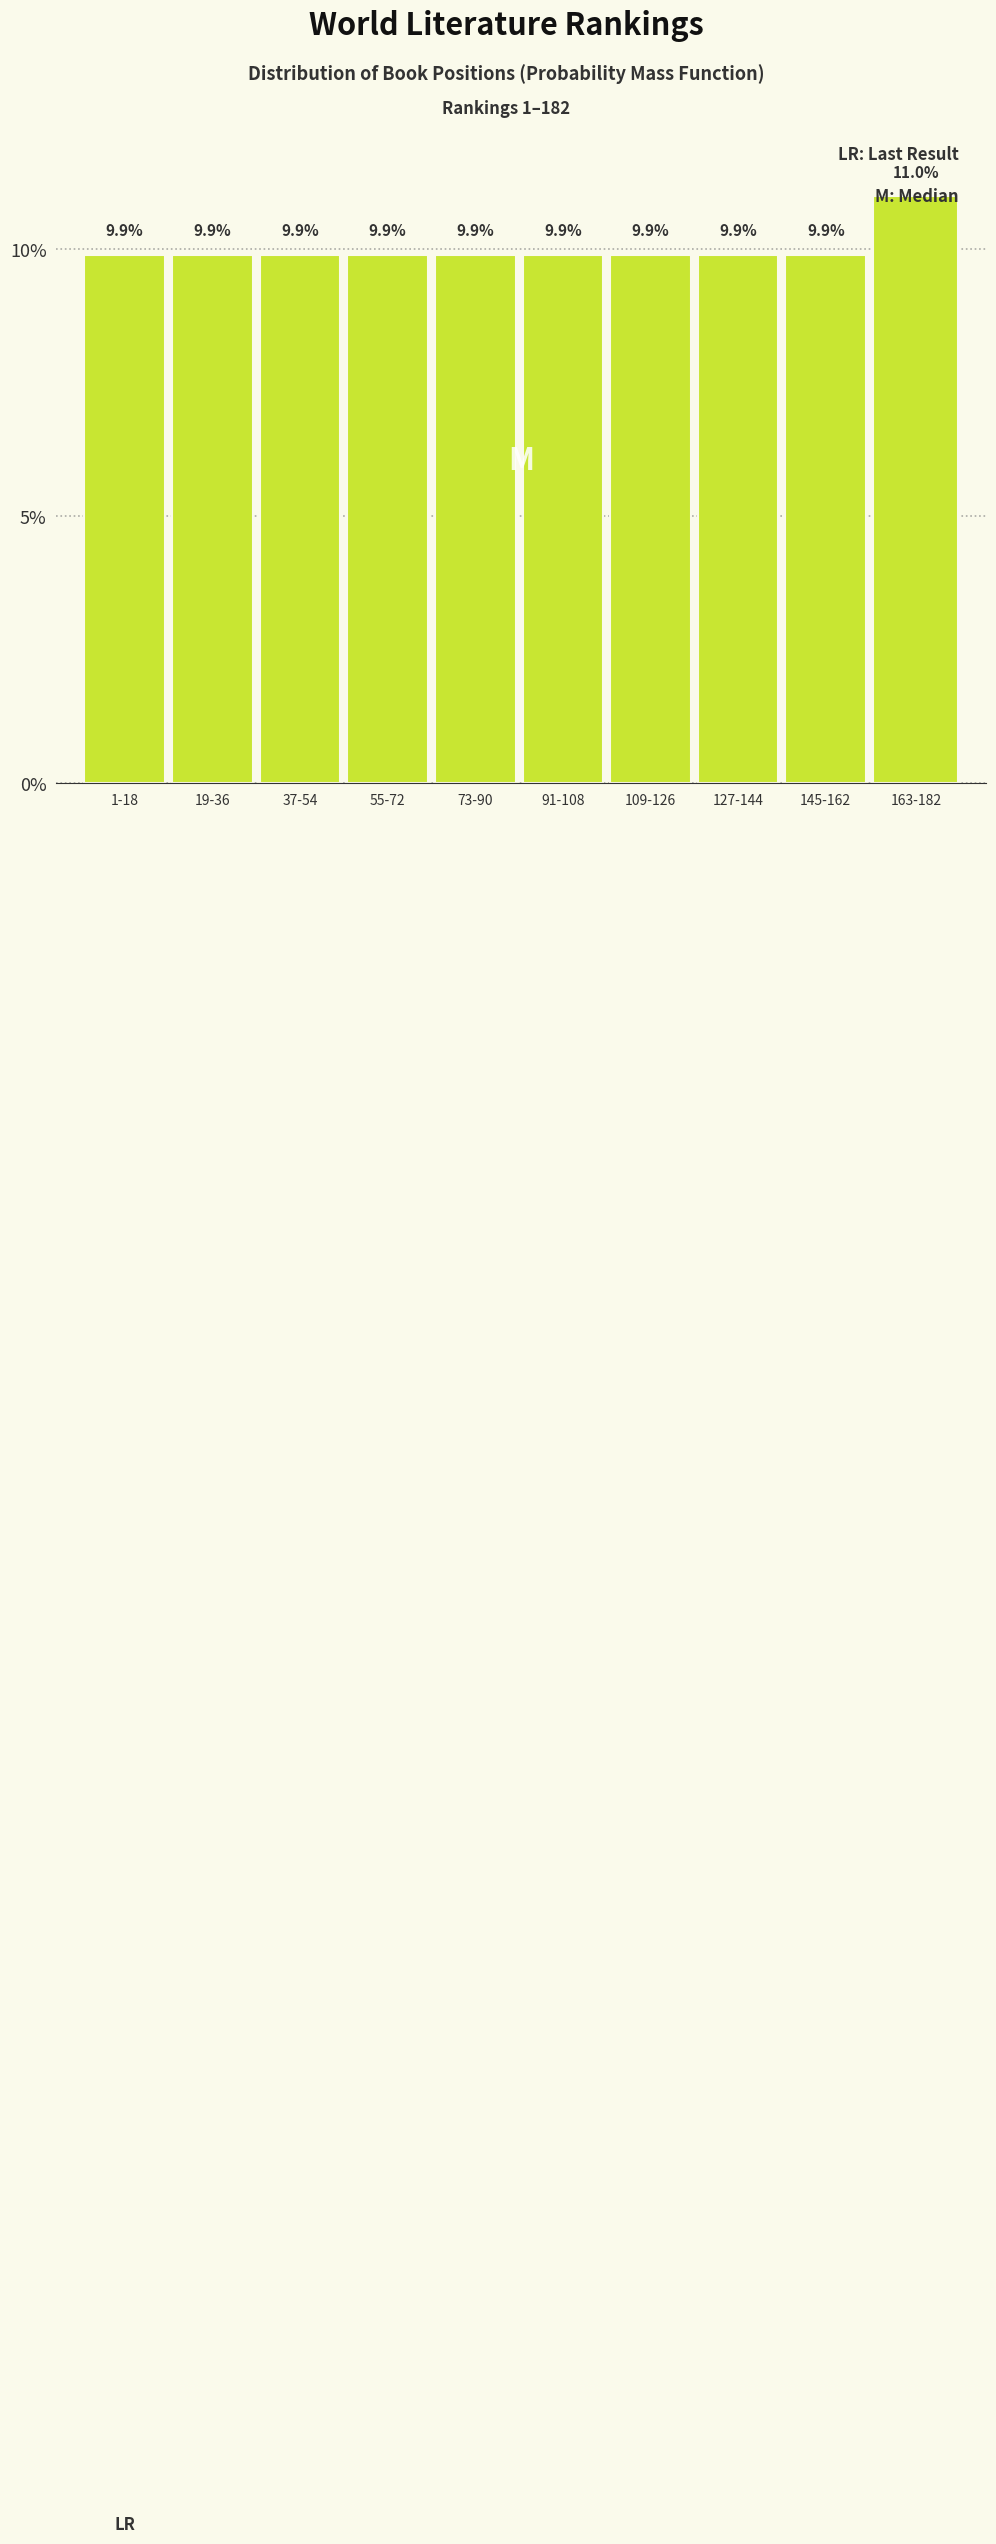

What is the minimum value shown in the chart?

9.9